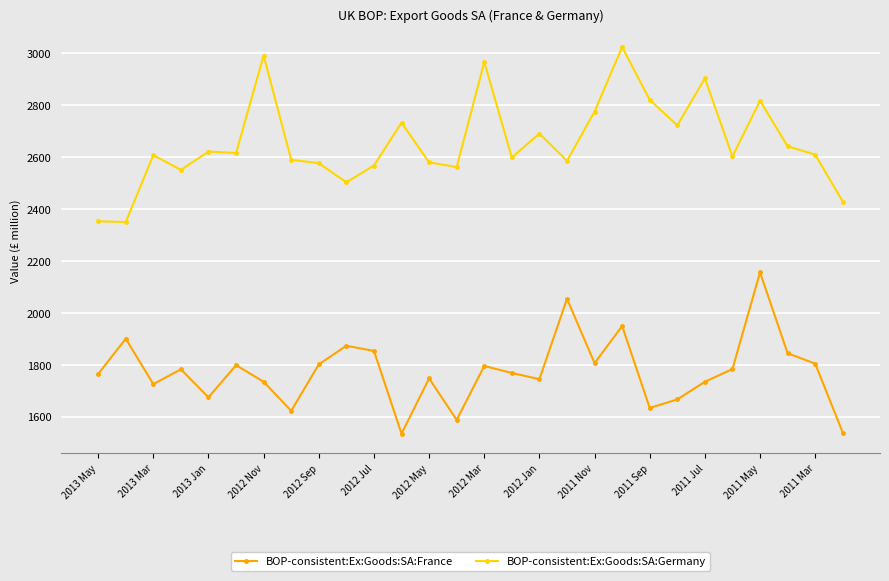

What is the value of the BOP-consistent:Ex:Goods:SA:France point at the 21st from the left?

1633